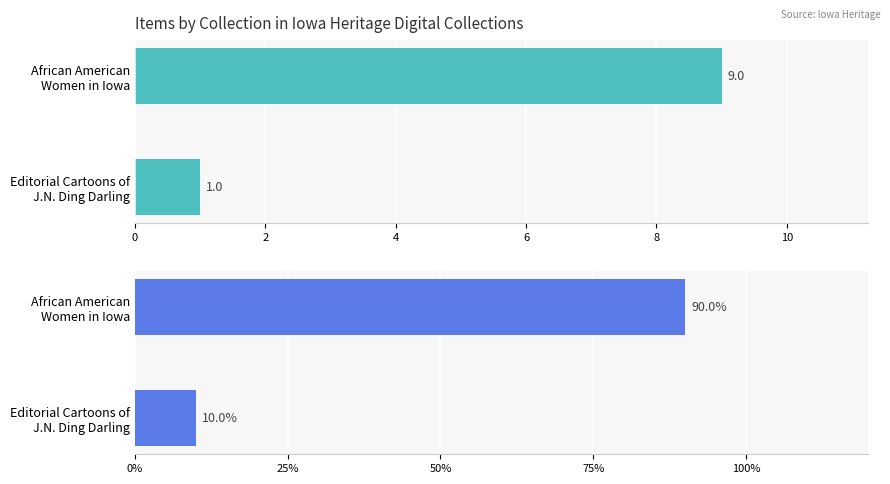

What is the spread (max minus min) of values at Editorial Cartoons of J.N. Ding Darling?

9